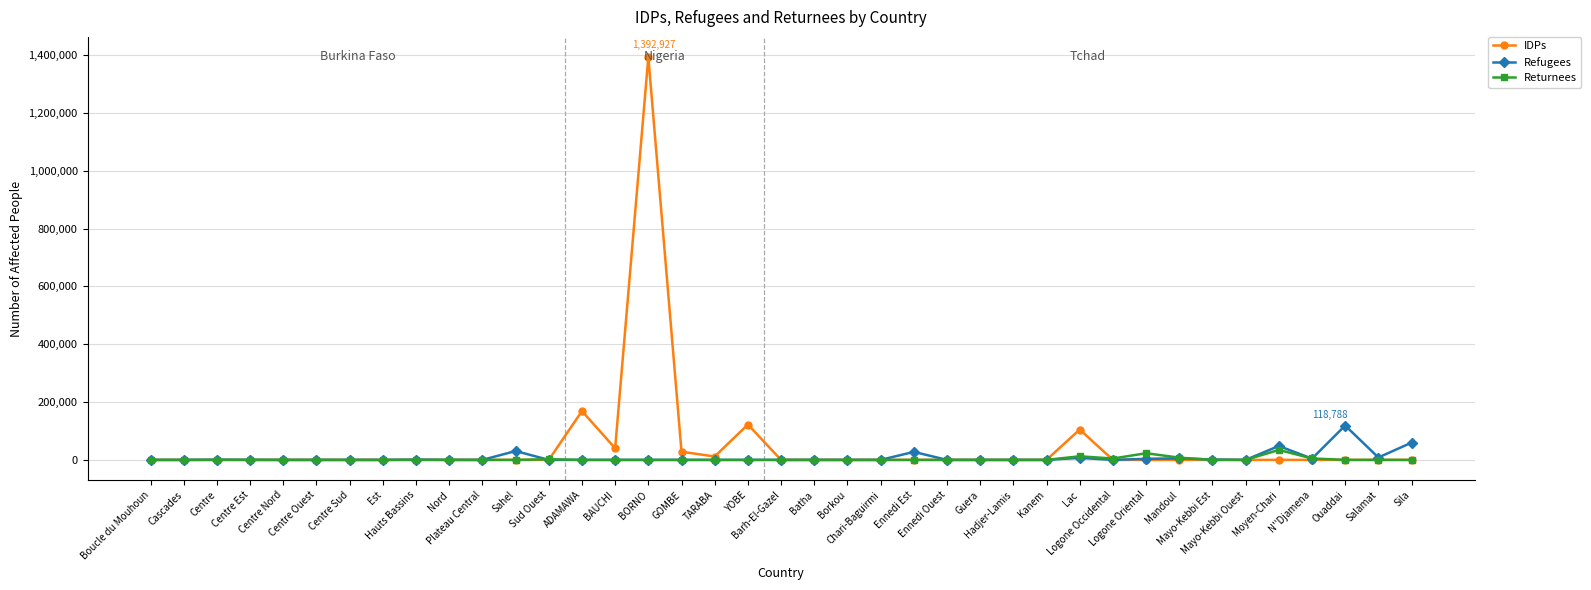

Which series changed the most between Centre Ouest and GOMBE?

IDPs